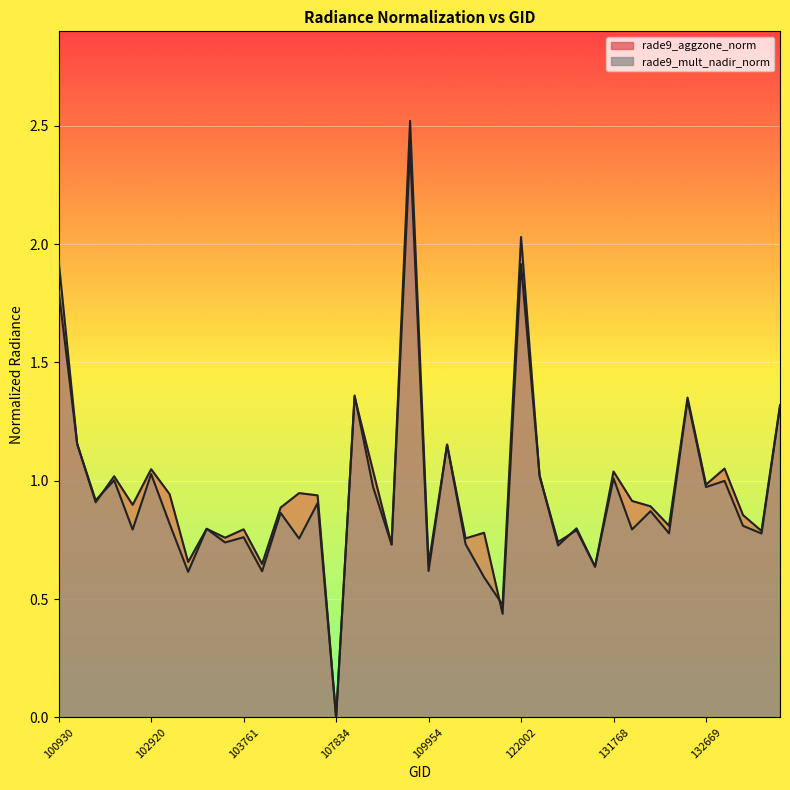

List the series in order of their peak value, lowest first.

rade9_aggzone_norm, rade9_mult_nadir_norm